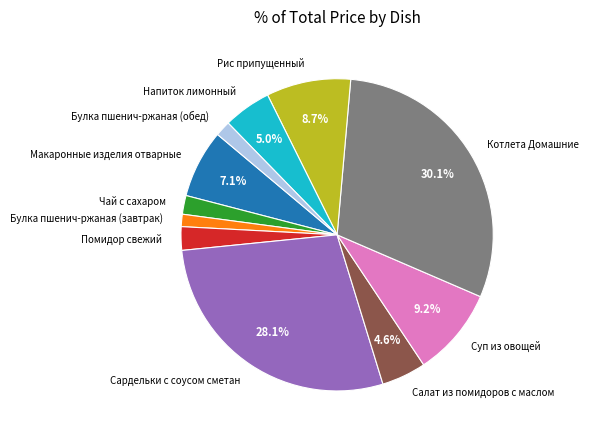

Does Сардельки с соусом сметан represent more than half of the total?

No